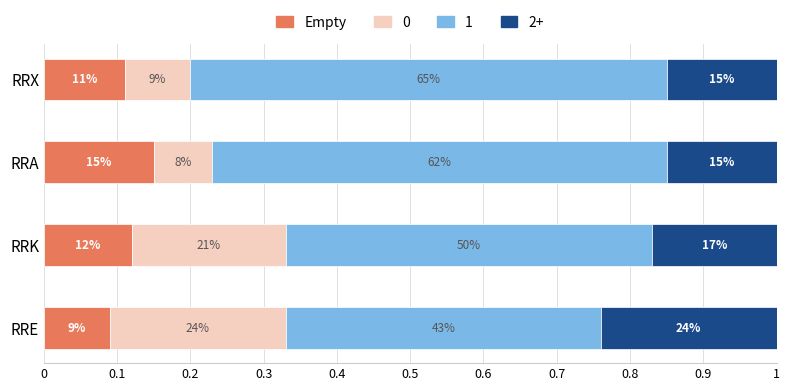

What are all the series names shown in the legend?

Empty, 0, 1, 2+